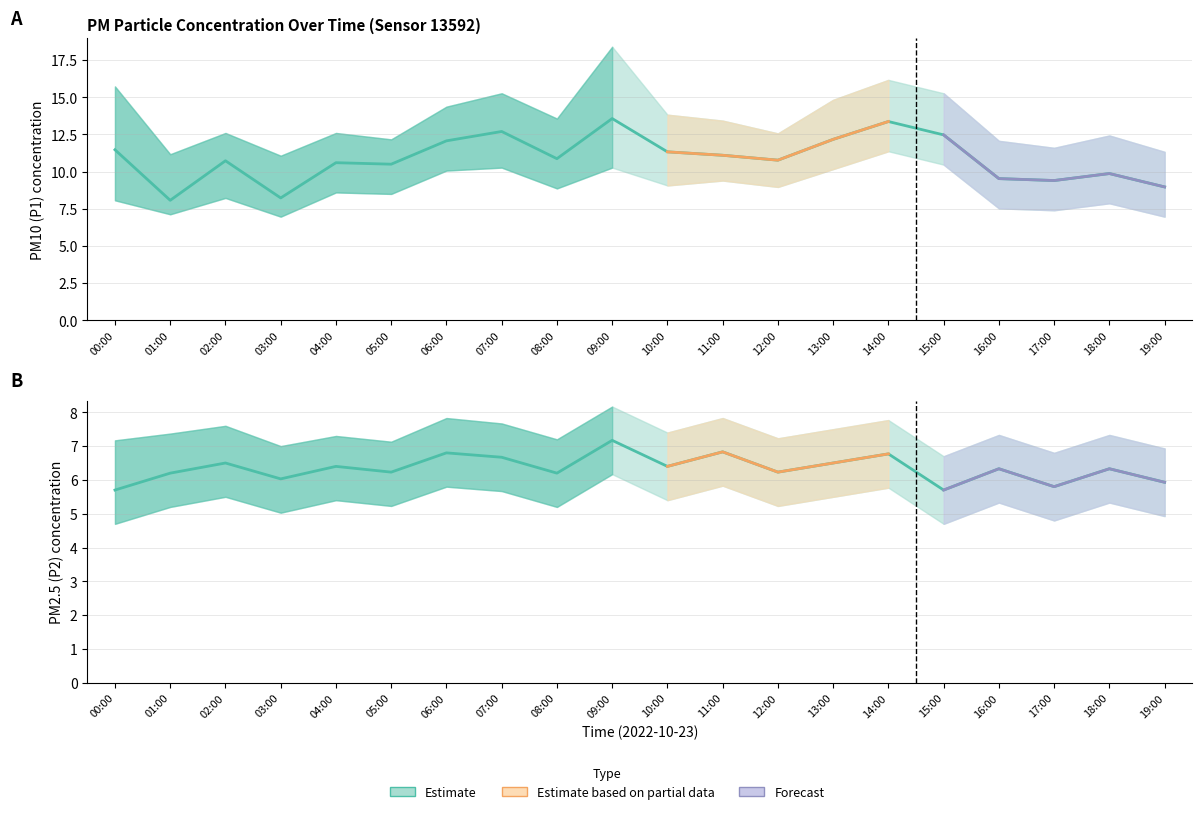

Which series has the largest total across all categories?

P1_upper